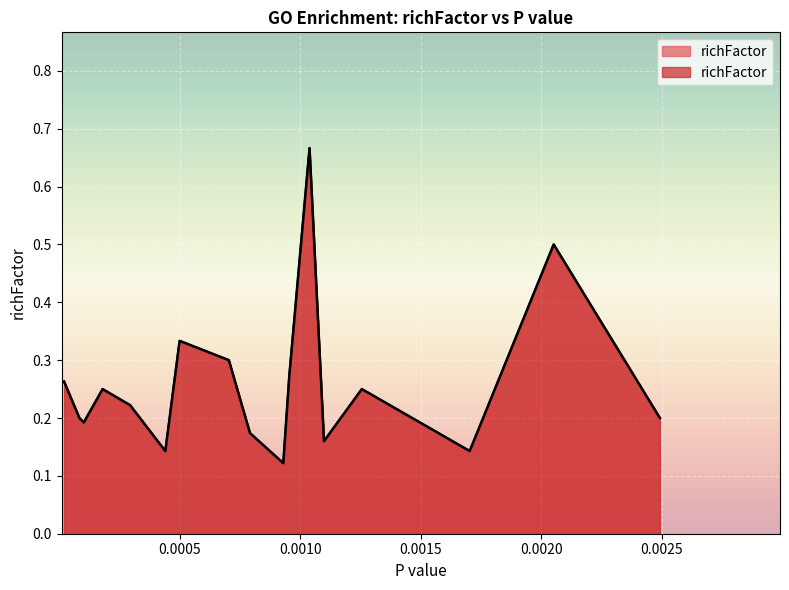

How many lines are shown in the chart?

1